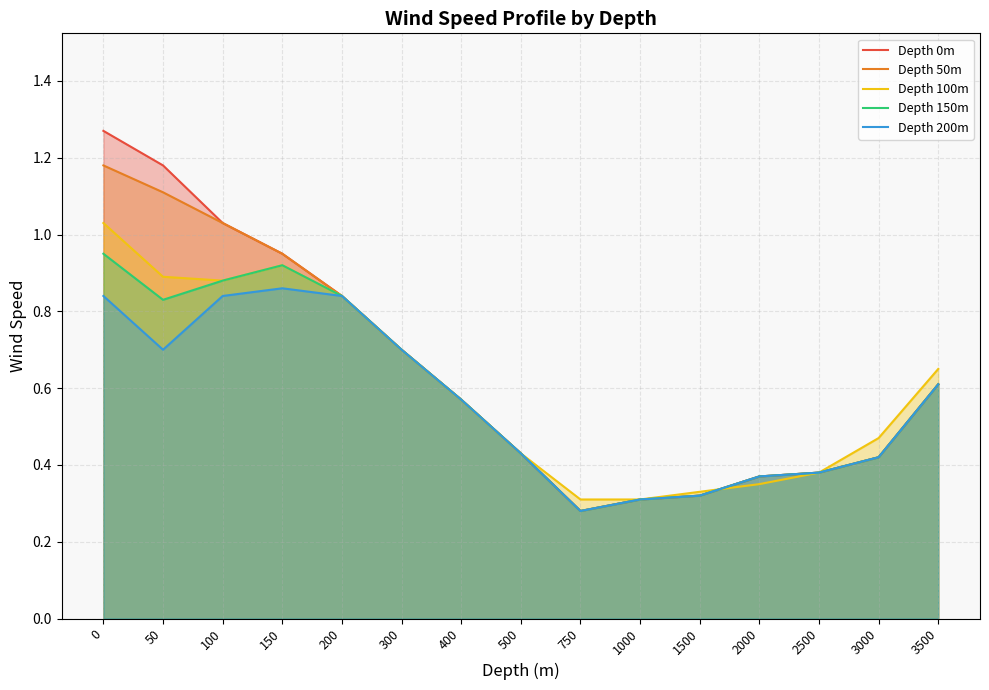

True or false: Depth 0m has a value of 0.3 at 1000.

True